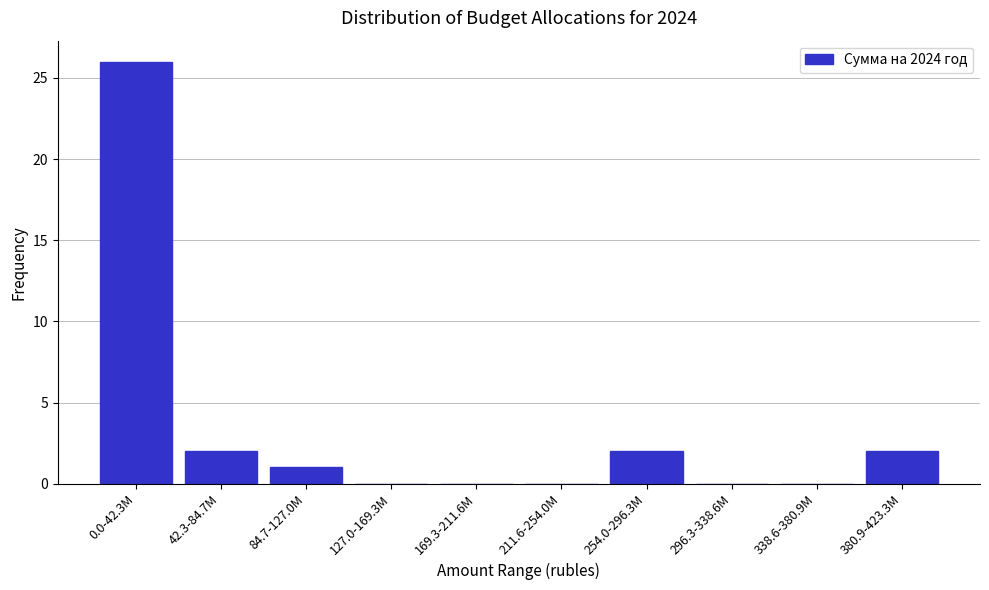

Reading left to right, transcribe all the data shown in this chart.

0.0-42.3M=26	42.3-84.7M=2	84.7-127.0M=1	127.0-169.3M=0	169.3-211.6M=0	211.6-254.0M=0	254.0-296.3M=2	296.3-338.6M=0	338.6-380.9M=0	380.9-423.3M=2